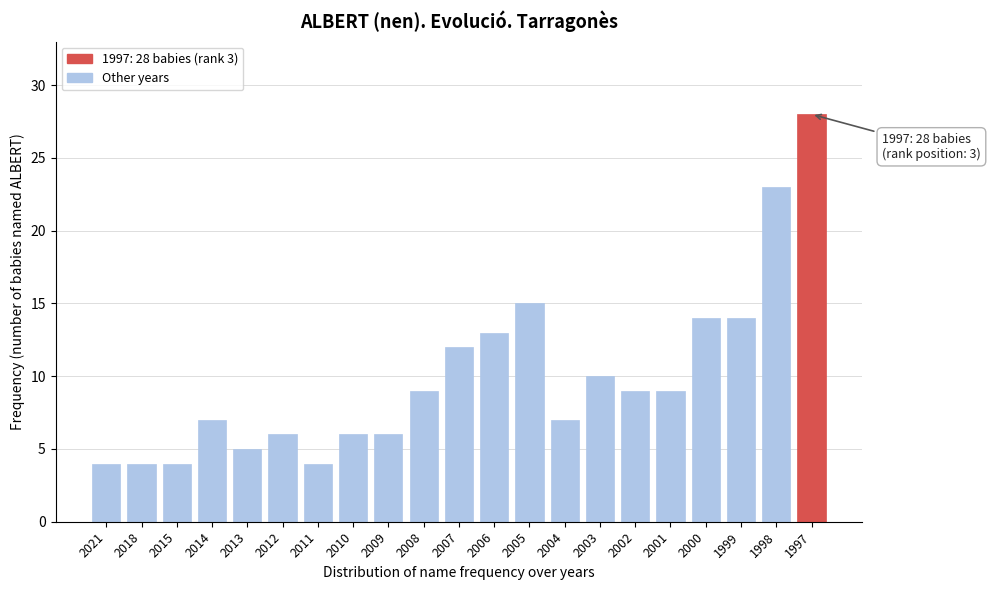

Reading left to right, extract all data points from this chart.

4	4	4	7	5	6	4	6	6	9	12	13	15	7	10	9	9	14	14	23	28